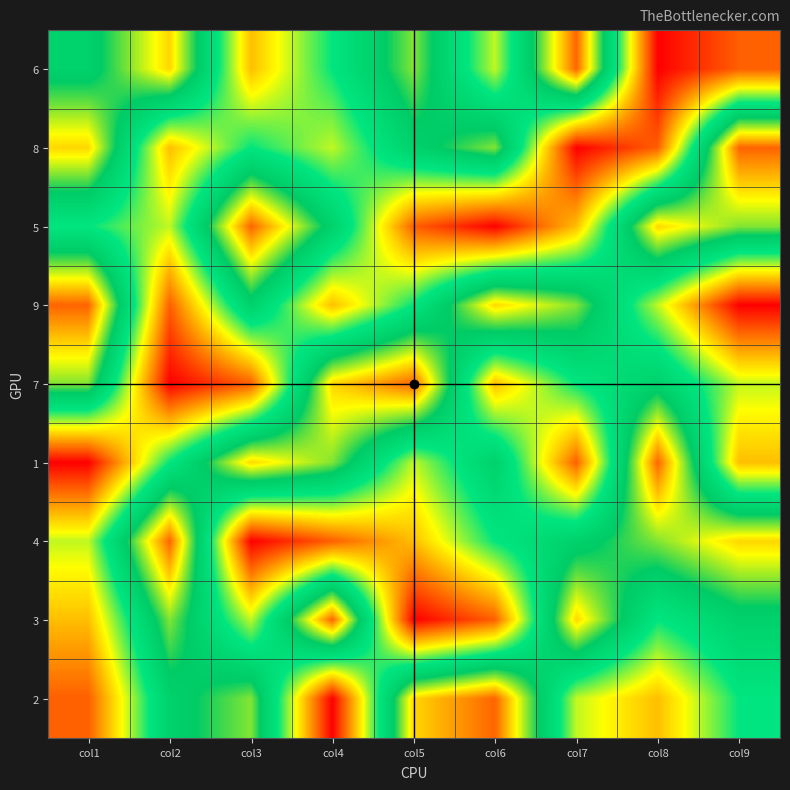

Reading left to right, list all the values displayed in this chart.

6: col1=6	col2=8	col3=3	col4=5	col5=7	col6=4	col7=9	col8=1	col9=2
8: col1=8	col2=3	col3=5	col4=4	col5=6	col6=7	col7=1	col8=2	col9=9
5: col1=5	col2=4	col3=9	col4=6	col5=2	col6=1	col7=3	col8=8	col9=7
9: col1=9	col2=2	col3=6	col4=3	col5=5	col6=8	col7=7	col8=4	col9=1
7: col1=7	col2=1	col3=2	col4=8	col5=9	col6=3	col7=5	col8=6	col9=4
1: col1=1	col2=5	col3=8	col4=7	col5=4	col6=6	col7=2	col8=9	col9=3
4: col1=4	col2=9	col3=1	col4=2	col5=3	col6=5	col7=6	col8=7	col9=8
3: col1=3	col2=7	col3=4	col4=9	col5=1	col6=2	col7=8	col8=5	col9=6
2: col1=2	col2=6	col3=7	col4=1	col5=8	col6=9	col7=4	col8=3	col9=5